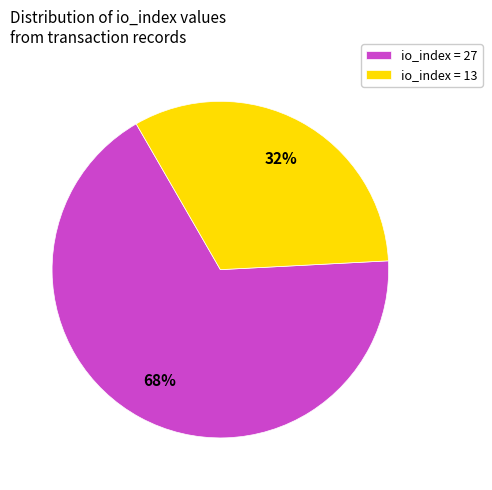

What is the majority slice?

io_index = 27